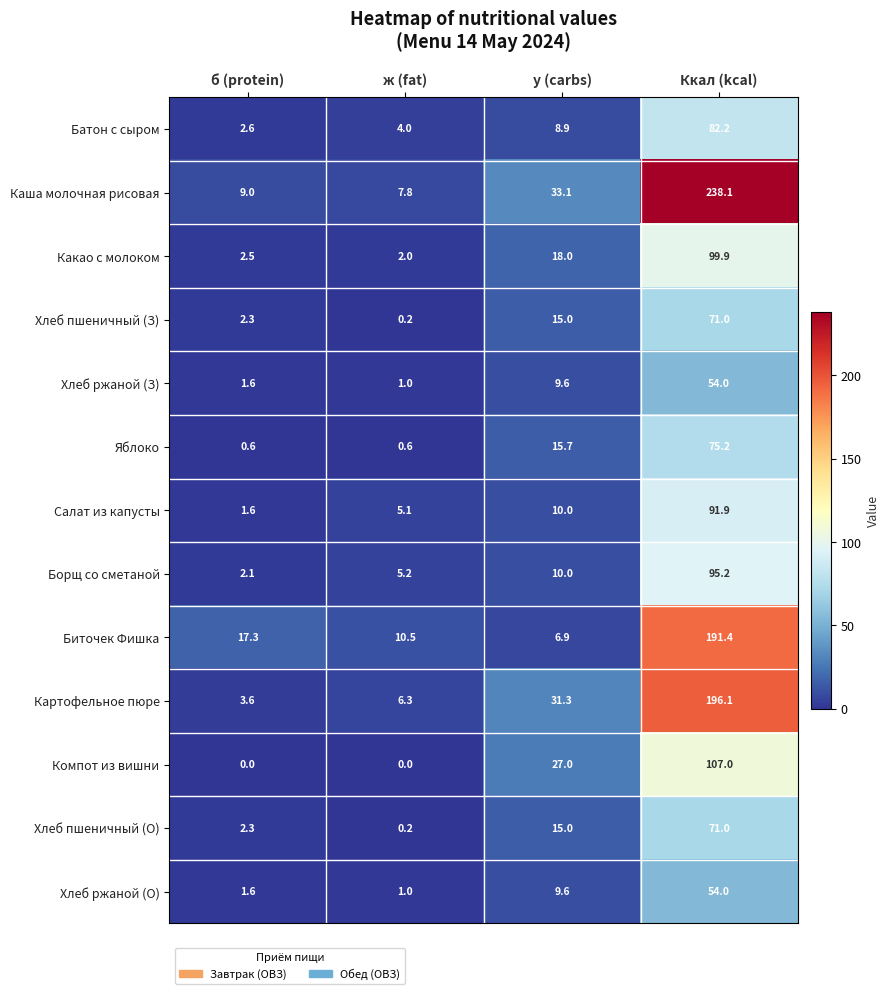

Which label corresponds to the largest value in the chart?

Ккал (kcal)